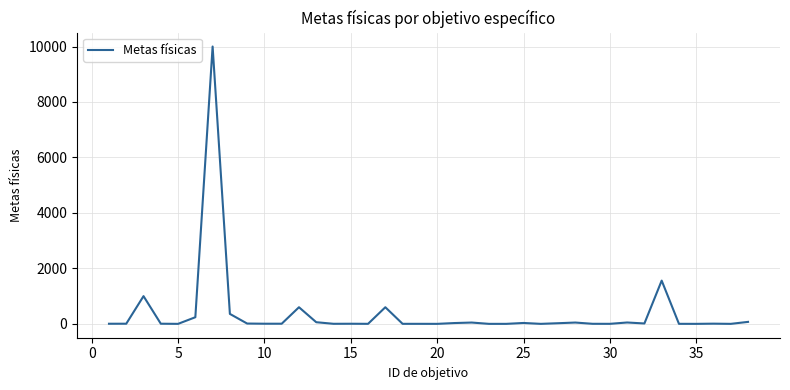

What is the difference between the maximum and minimum values?

9999